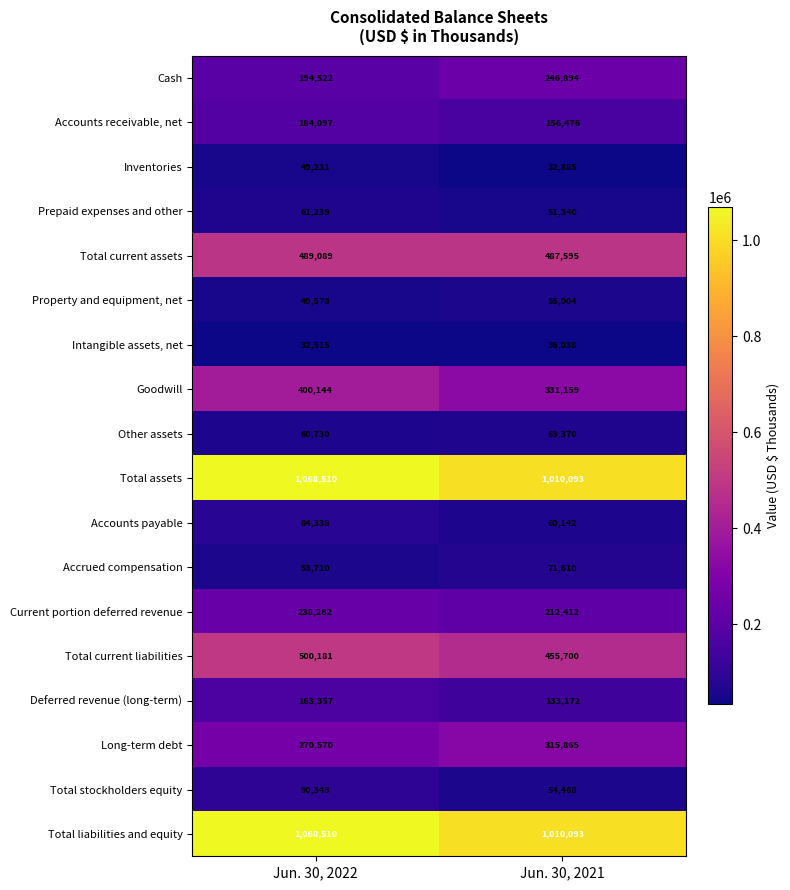

True or false: Prepaid expenses and other has a value of 51340 at Jun. 30, 2021.

True